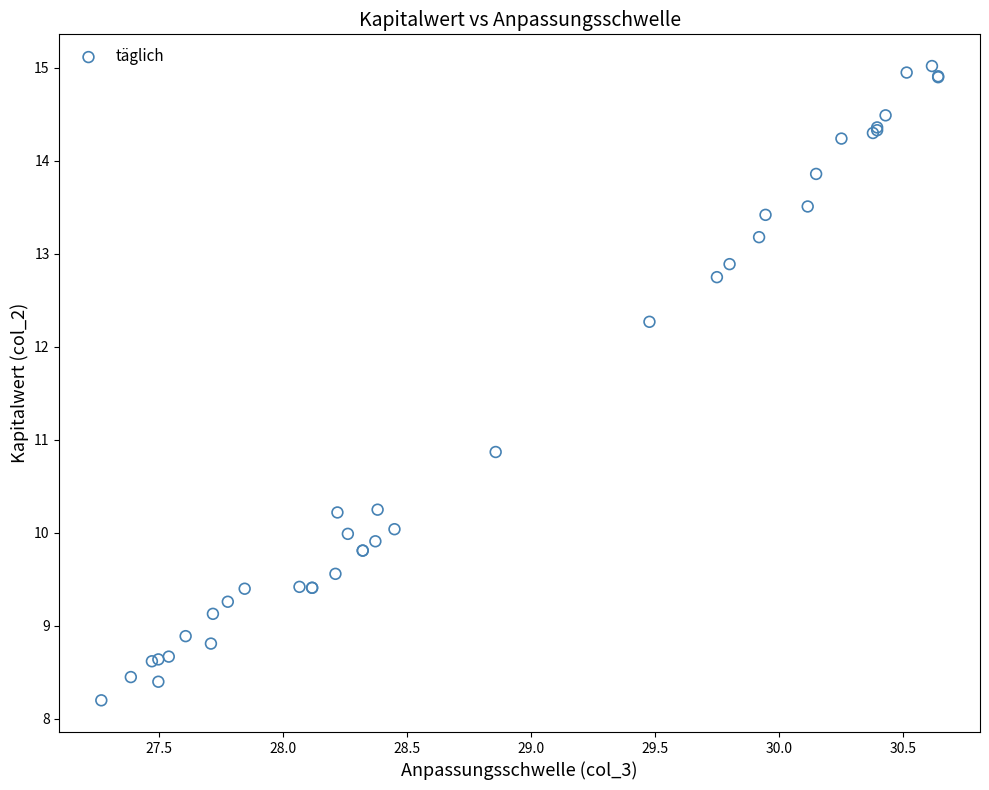

What Y value in the scatter plot is closest to 11?

10.9